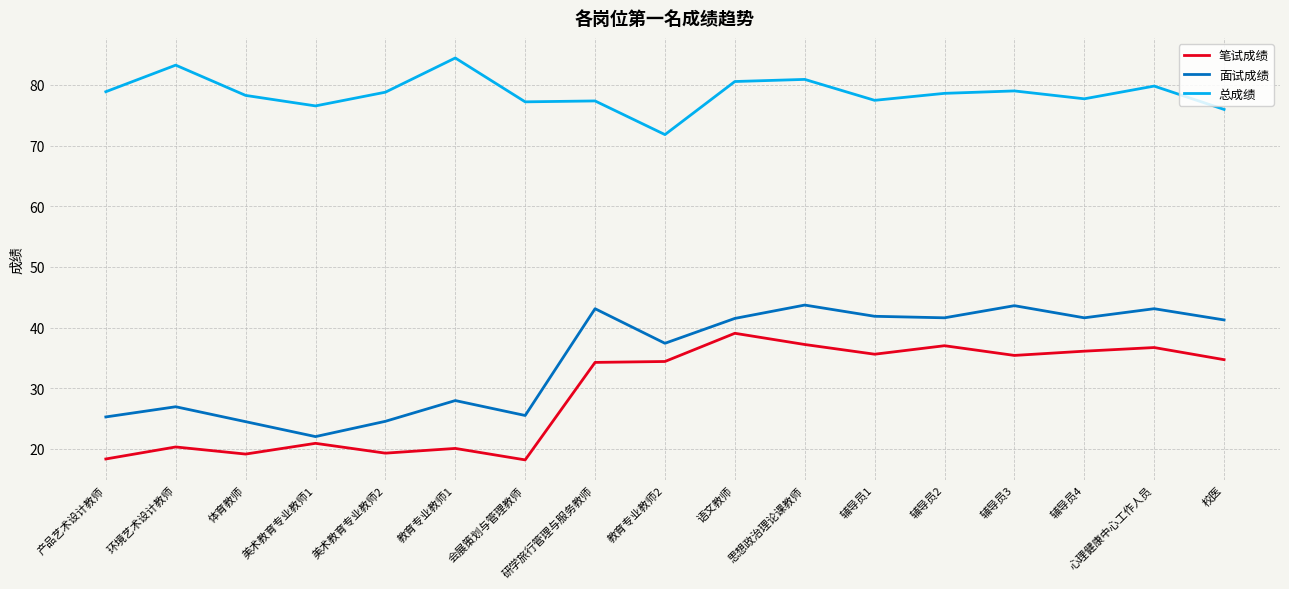

What is the sum of the 笔试成绩 values at 教育专业教师2 and 美术教育专业教师1?

55.3